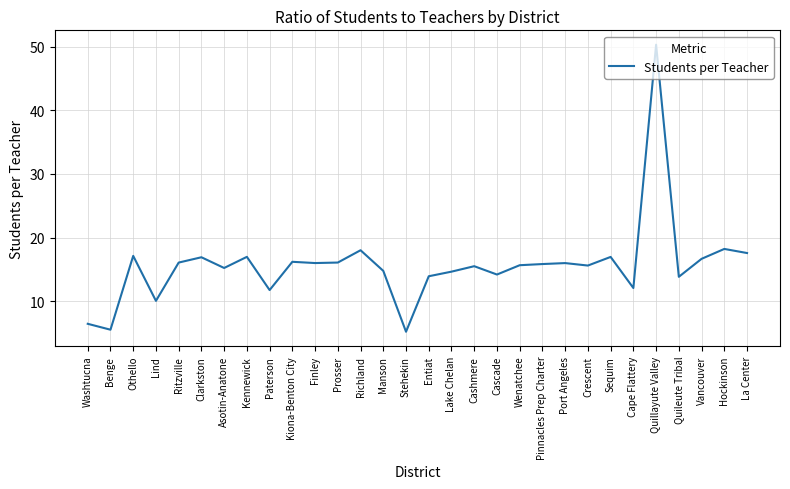

What is the average value?

15.6